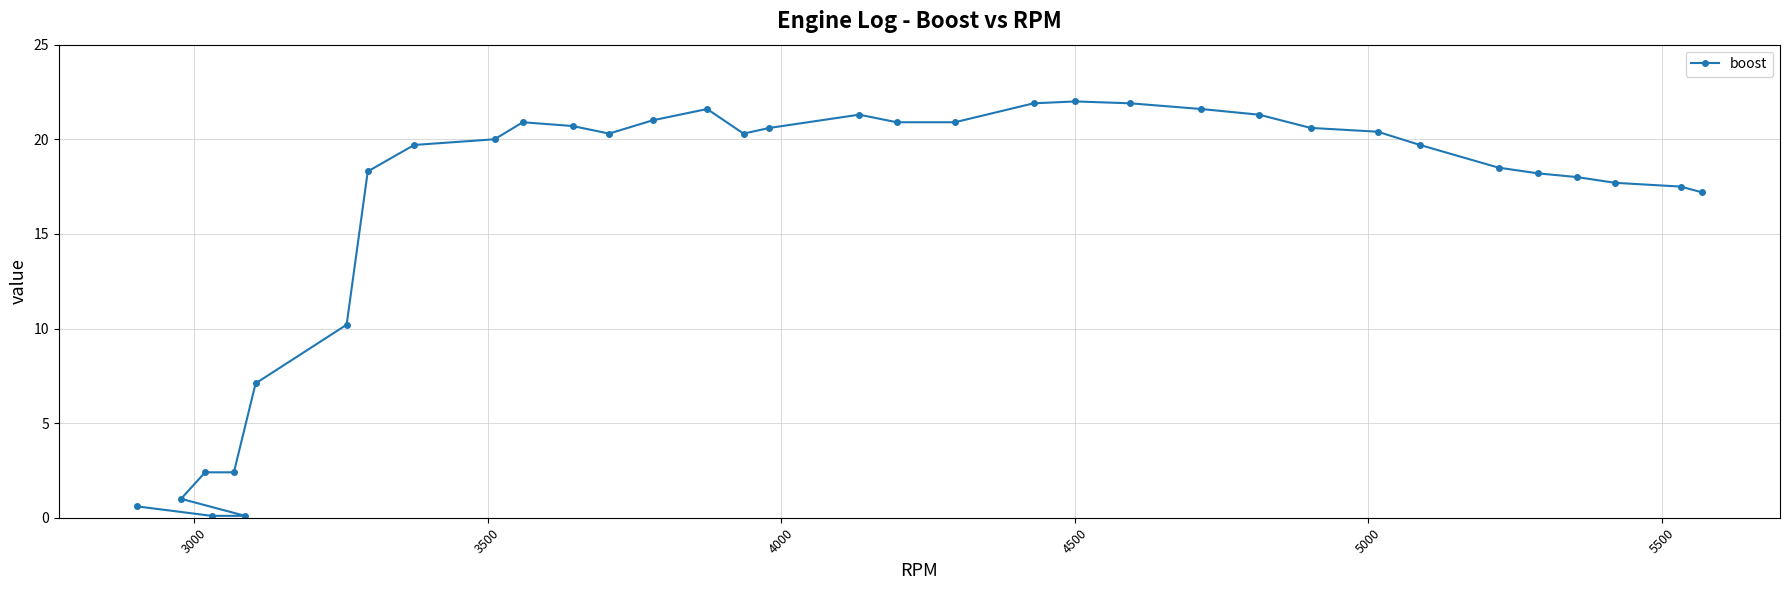

What is the difference between the maximum and minimum values?

21.9